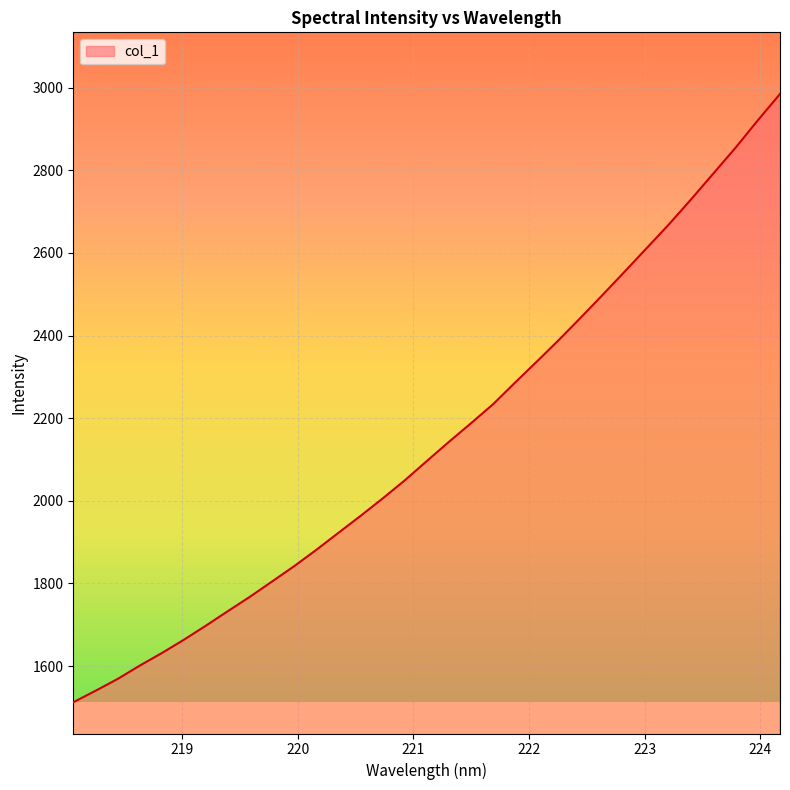

Count the number of values greater than 2096.

17